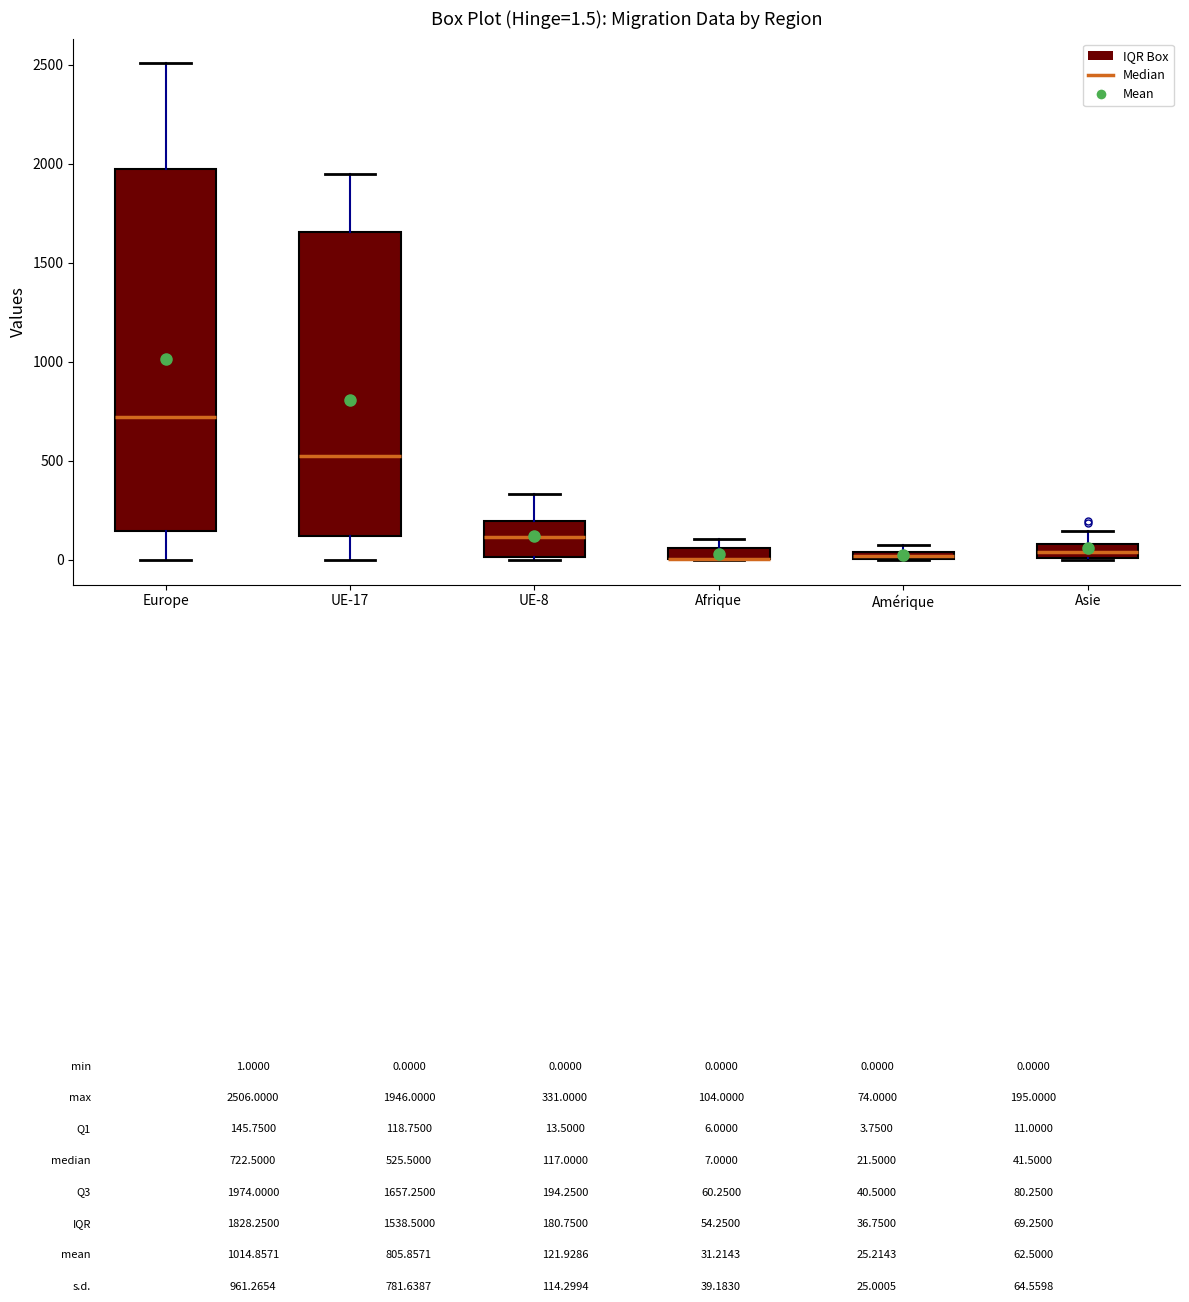

Comparing the boxes themselves (not the whiskers), which one is the tallest?

Europe